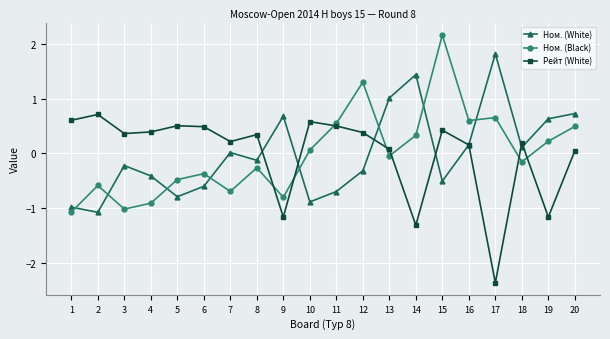

How many values in the Ном. (Black) series are below 0?

11